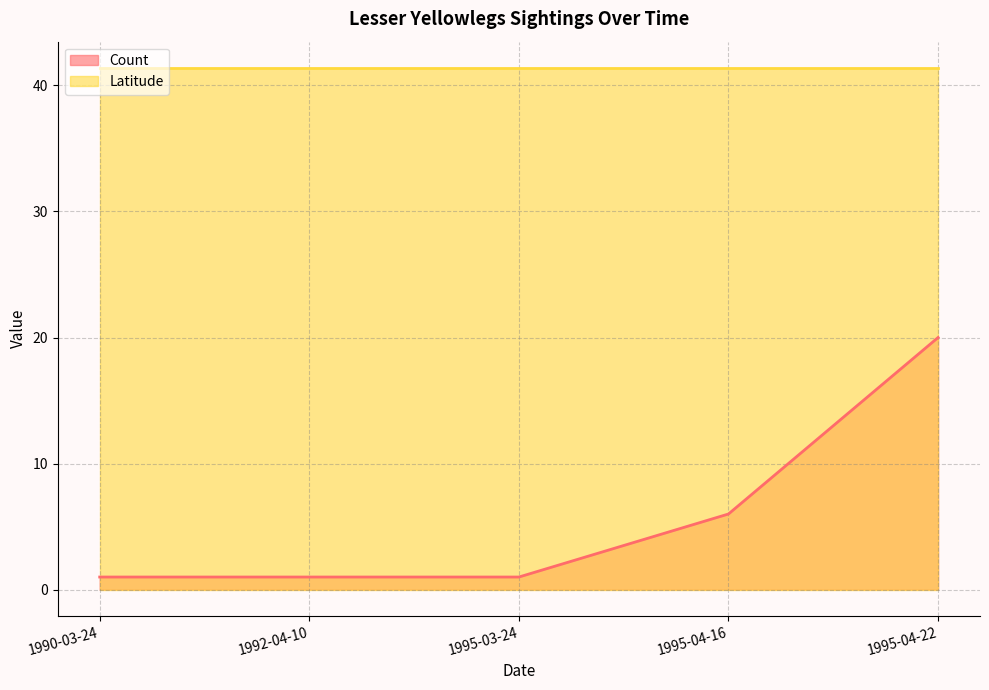

What is the label of the 2nd point from the left?

1992-04-10